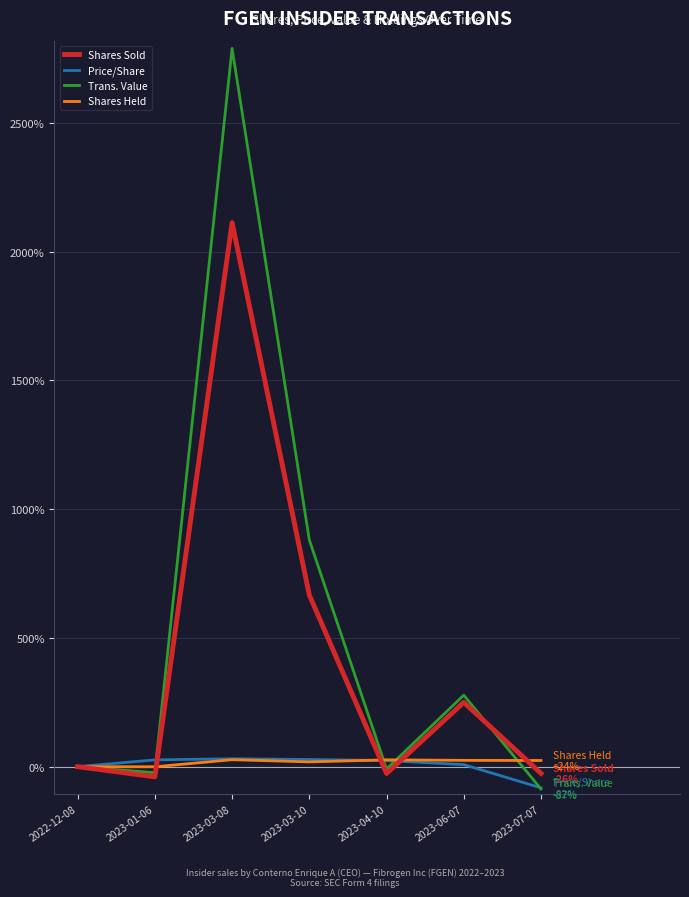

At which category does Trans. Value reach its first local valley?

2023-01-06